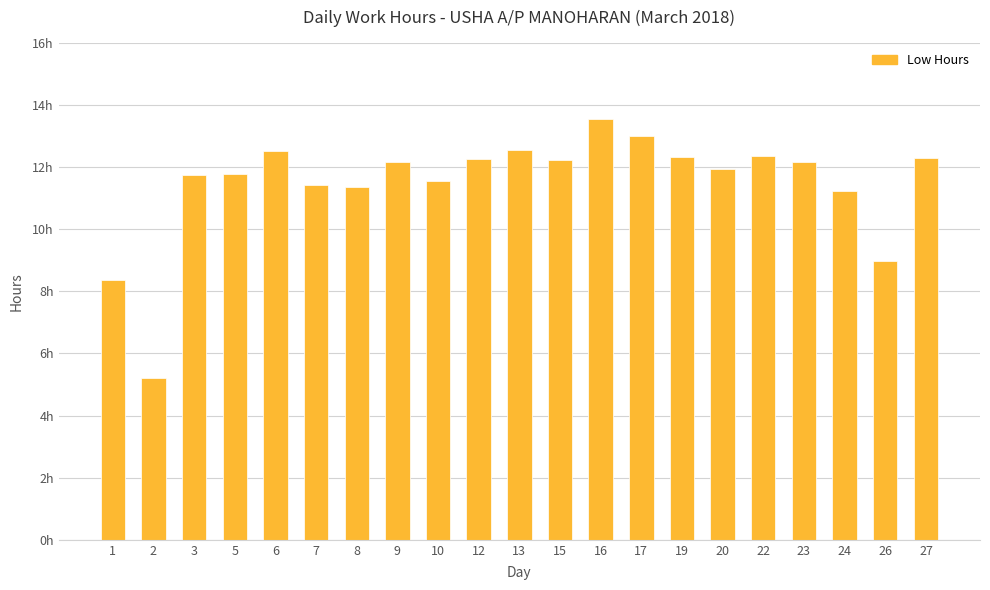

List the labels in order of value, largest first.

16, 17, 13, 6, 22, 19, 27, 12, 15, 9, 23, 20, 5, 3, 10, 7, 8, 24, 26, 1, 2